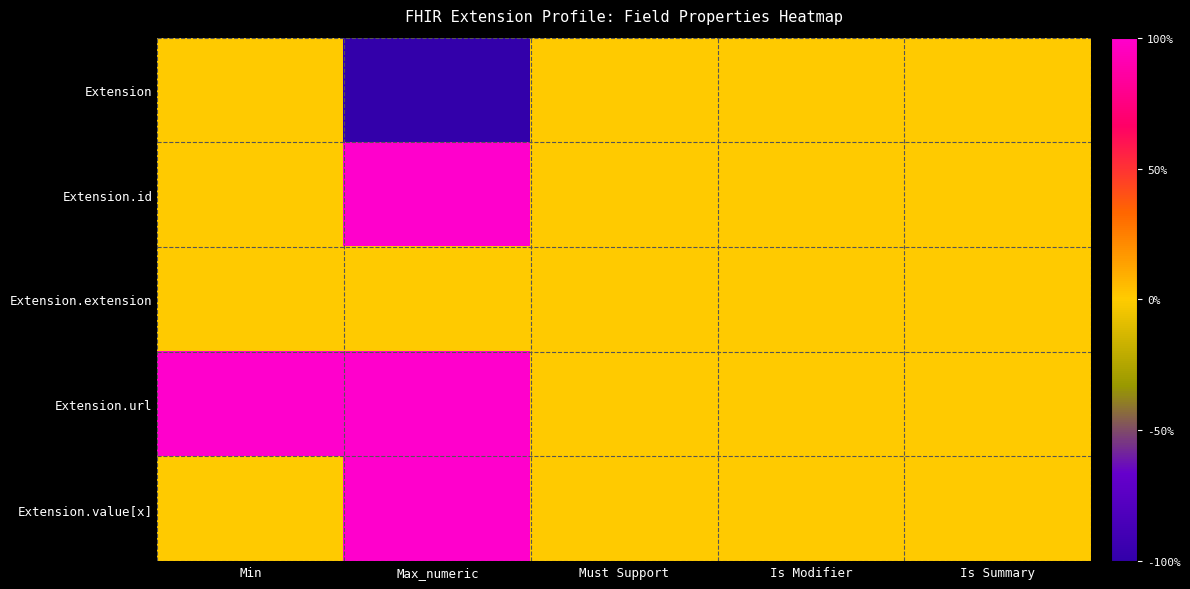

What is the maximum value shown in the chart?

1